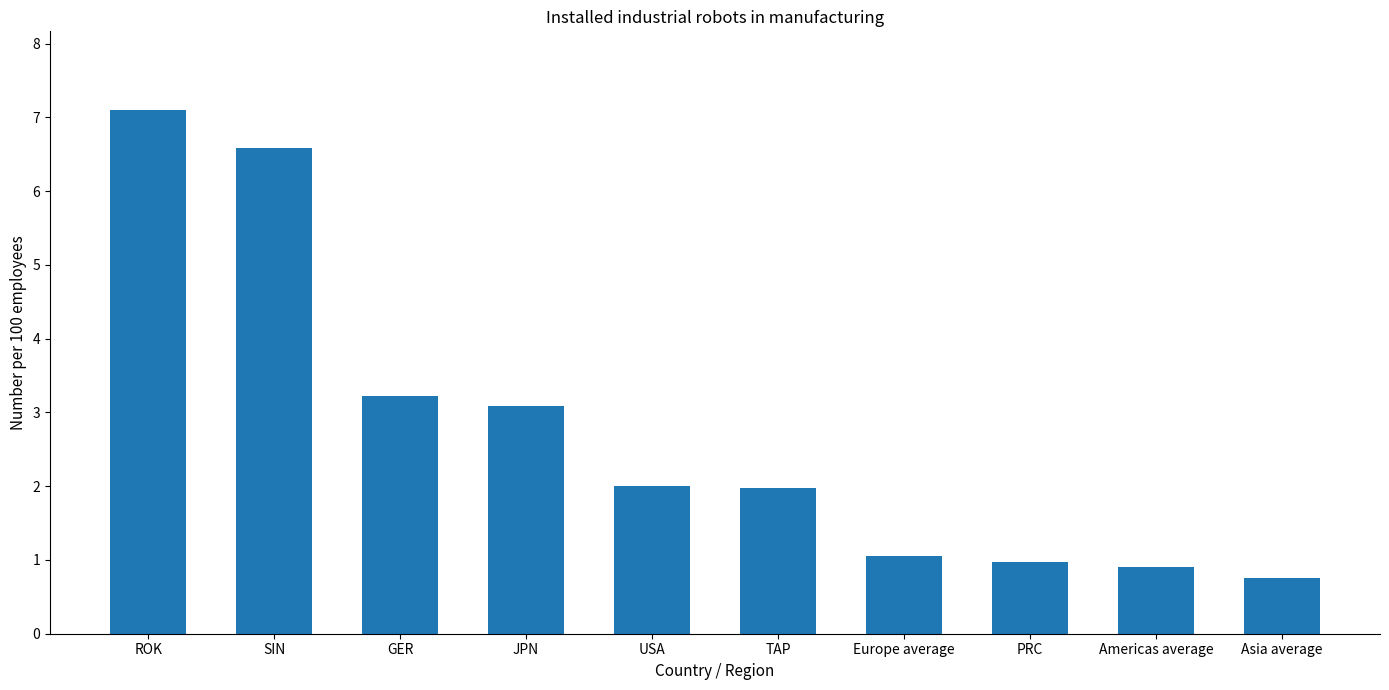

How many data points does each series have?

10